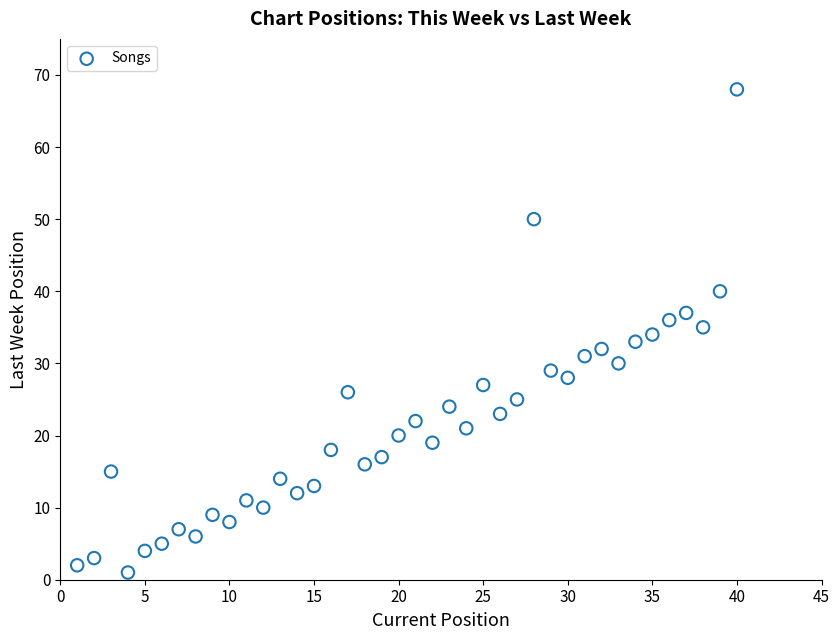

What is the range of X values (max minus min)?

39